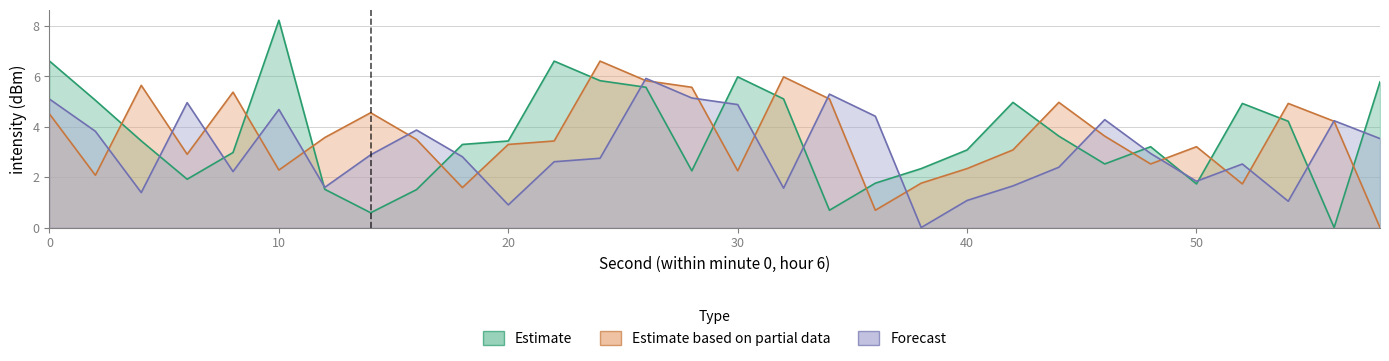

Reading right to left, extract all data points from this chart.

Estimate: 58=5.8	56=0.0	54=4.2	52=4.9	50=1.7	48=3.2	46=2.5	44=3.6	42=5.0	40=3.1	38=2.3	36=1.8	34=0.7	32=5.1	30=6.0	28=2.3	26=5.6	24=5.8	22=6.6	20=3.4	18=3.3	16=1.5	14=0.6	12=1.5	10=8.2	8=3.0	6=1.9	4=3.4	2=5.1	0=6.6
Estimate based on partial data: 58=0.0	56=4.2	54=4.9	52=1.7	50=3.2	48=2.5	46=3.6	44=5.0	42=3.1	40=2.3	38=1.8	36=0.7	34=5.1	32=6.0	30=2.3	28=5.6	26=5.8	24=6.6	22=3.4	20=3.3	18=1.6	16=3.5	14=4.6	12=3.6	10=2.3	8=5.4	6=2.9	4=5.6	2=2.1	0=4.5
Forecast: 58=3.5	56=4.2	54=1.0	52=2.5	50=1.8	48=2.9	46=4.3	44=2.4	42=1.7	40=1.1	38=0.0	36=4.4	34=5.3	32=1.6	30=4.9	28=5.1	26=5.9	24=2.8	22=2.6	20=0.9	18=2.8	16=3.9	14=2.9	12=1.6	10=4.7	8=2.2	6=5.0	4=1.4	2=3.8	0=5.1